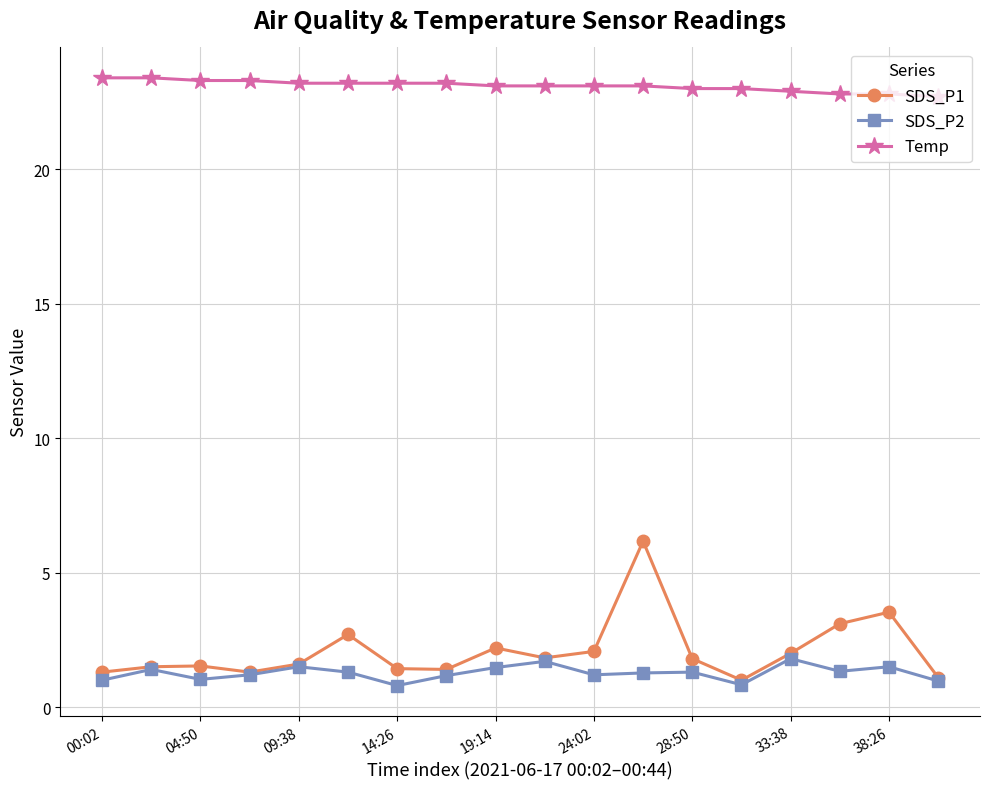

True or false: Temp and SDS_P1 cross at least once.

False